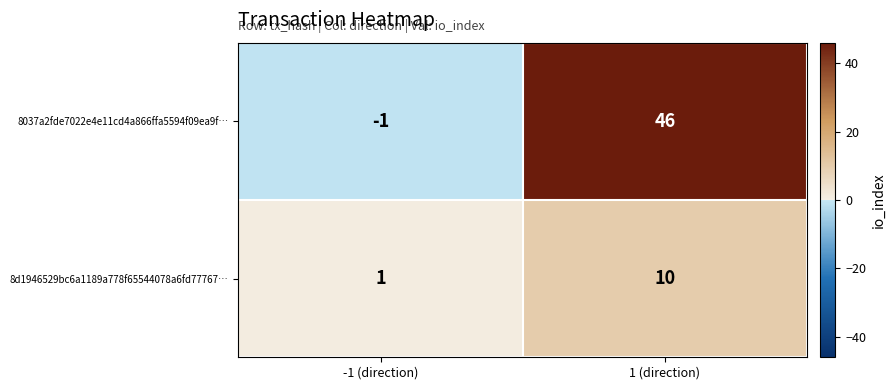

Reading left to right, extract all data points from this chart.

8037a2fde7022e4e11cd4a866ffa5594f09ea9f…: -1 (direction)=-1	1 (direction)=46
8d1946529bc6a1189a778f65544078a6fd77767…: -1 (direction)=1	1 (direction)=10